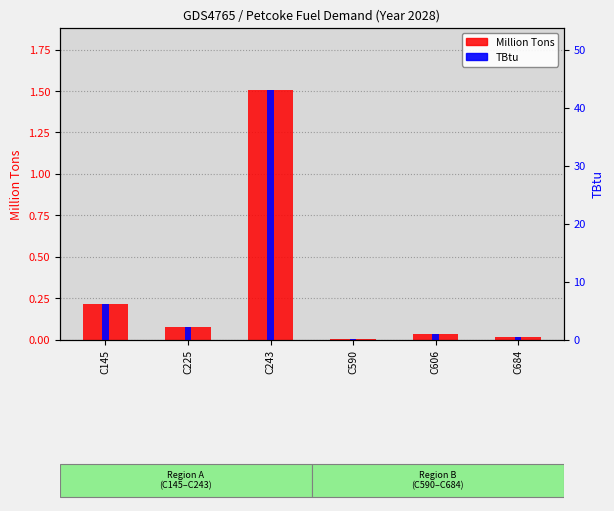

Does the chart contain stacked bars?

No